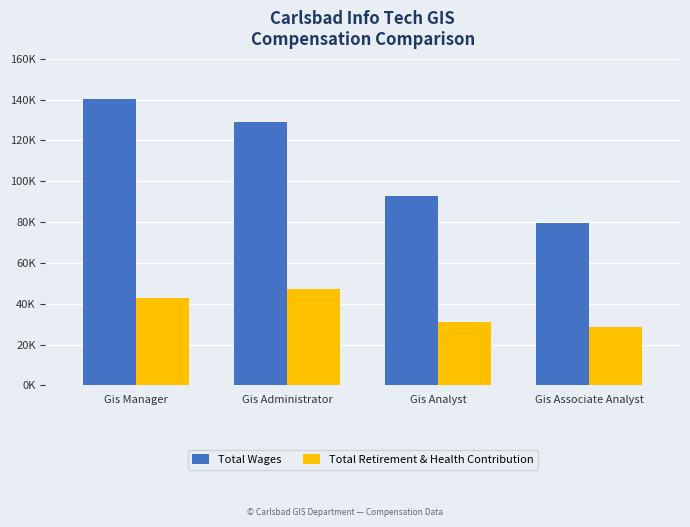

Rank the categories by Total Wages value from lowest to highest.

Gis Associate Analyst, Gis Analyst, Gis Administrator, Gis Manager